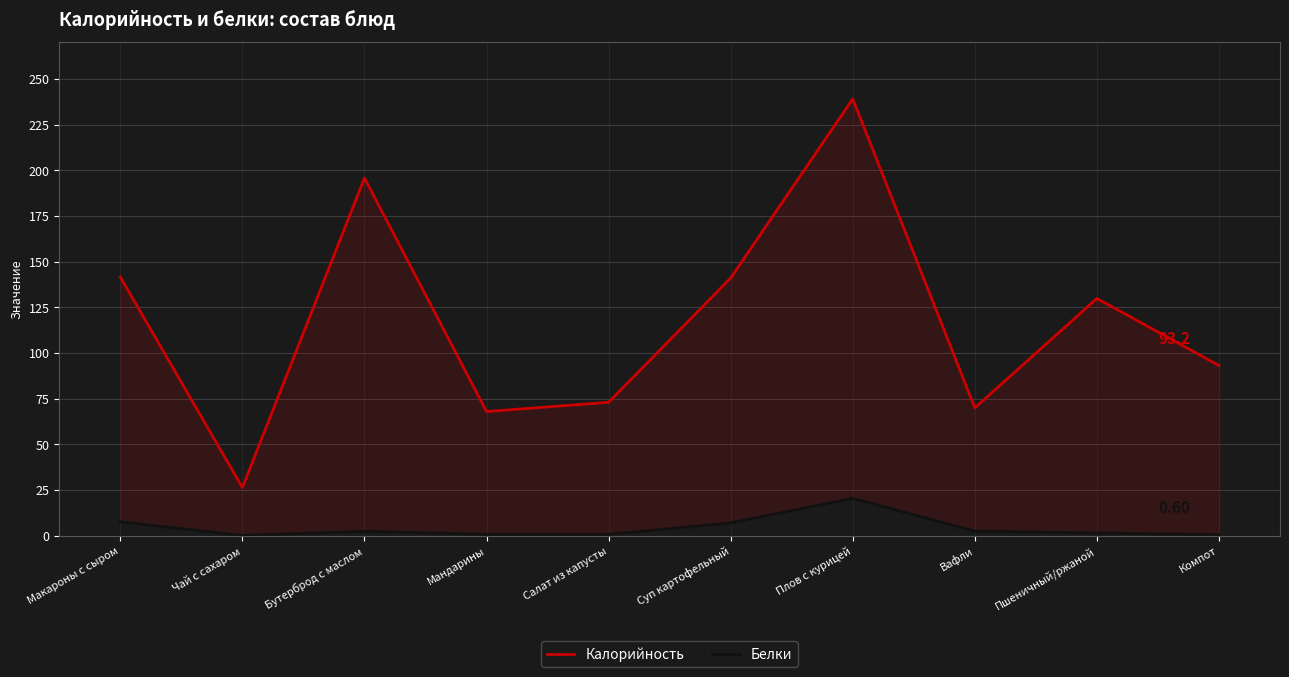

Is it true that Калорийность equals 129.9 at Пшеничный/ржаной?

True